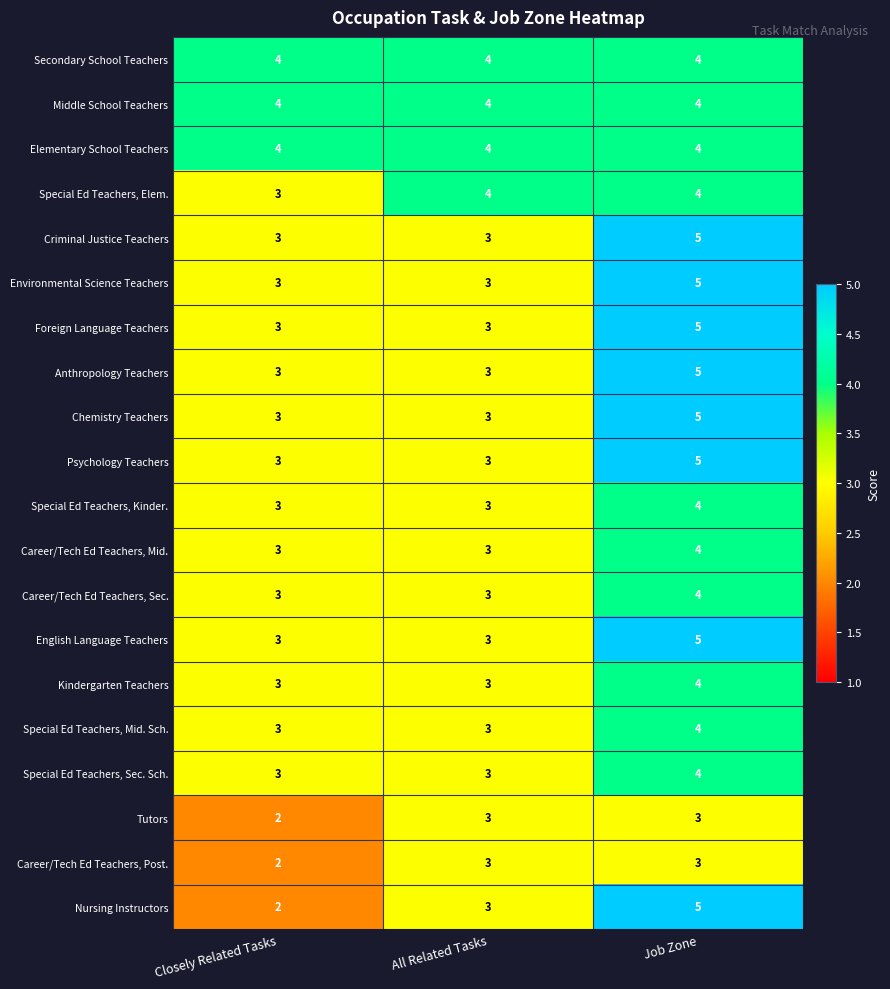

Which series has the largest range (max minus min)?

Nursing Instructors